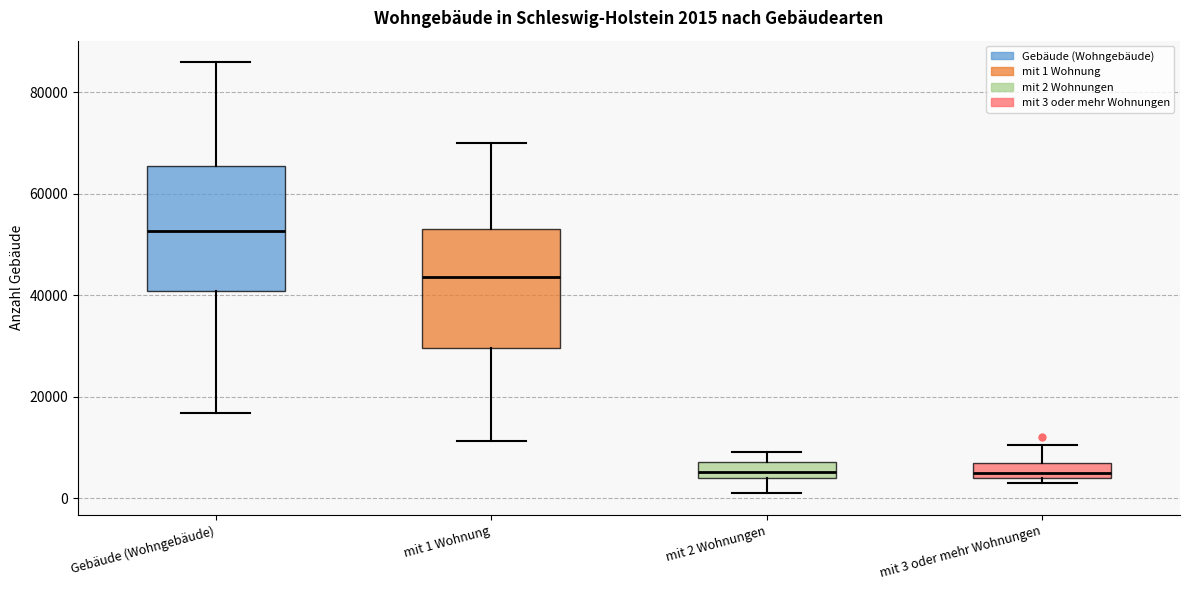

Which box has the highest median line?

Gebäude (Wohngebäude)